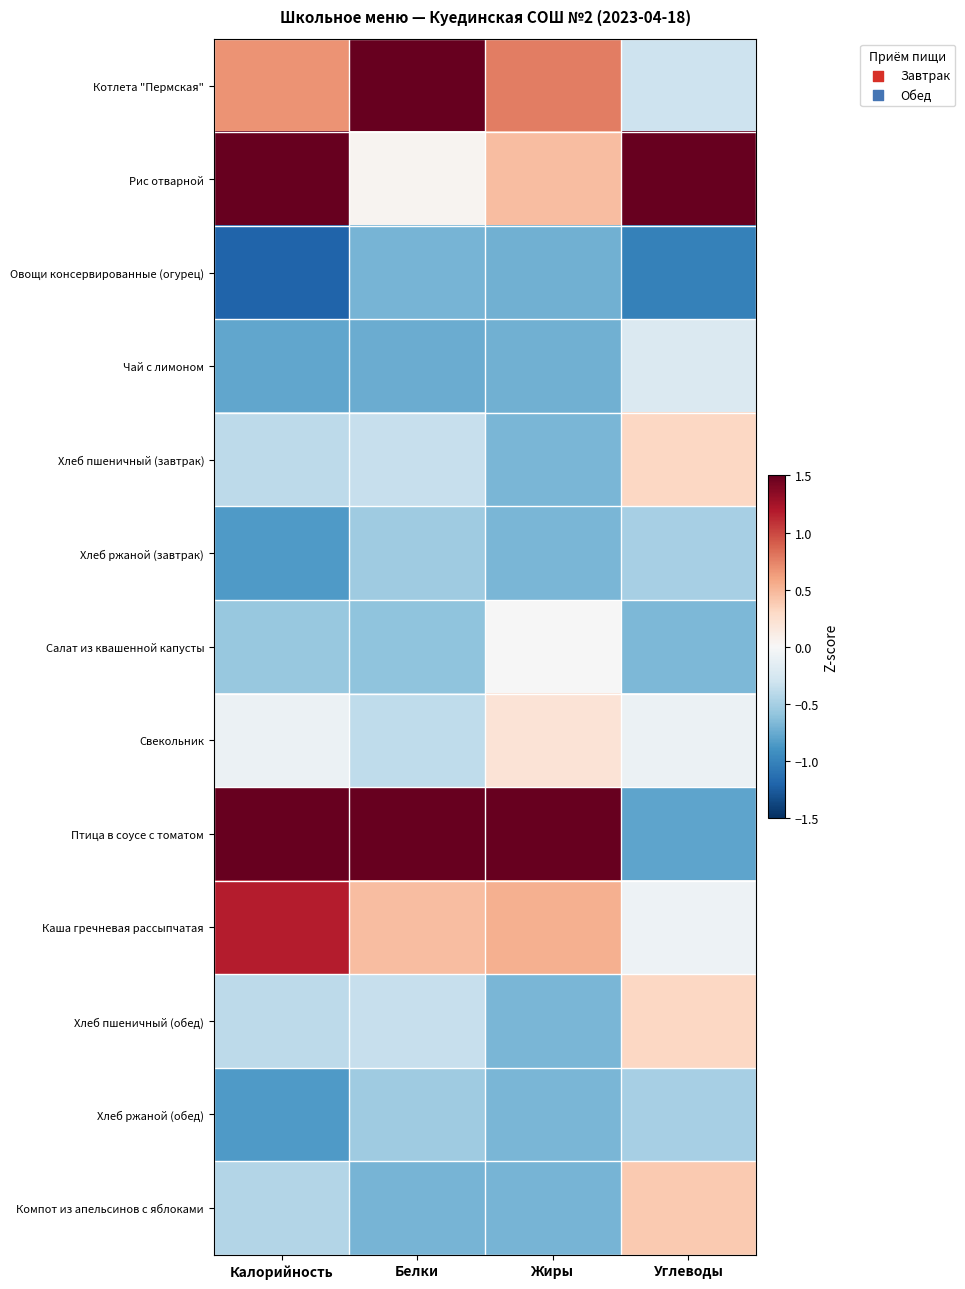

Reading left to right, extract all data points from this chart.

Котлета "Пермская": Калорийность=0.7	Белки=1.8	Жиры=0.8	Углеводы=-0.3
Рис отварной: Калорийность=1.8	Белки=0.0	Жиры=0.5	Углеводы=3.1
Овощи консервированные (огурец): Калорийность=-1.2	Белки=-0.7	Жиры=-0.7	Углеводы=-1.0
Чай с лимоном: Калорийность=-0.8	Белки=-0.7	Жиры=-0.7	Углеводы=-0.2
Хлеб пшеничный (завтрак): Калорийность=-0.4	Белки=-0.3	Жиры=-0.7	Углеводы=0.3
Хлеб ржаной (завтрак): Калорийность=-0.8	Белки=-0.5	Жиры=-0.7	Углеводы=-0.5
Салат из квашенной капусты: Калорийность=-0.6	Белки=-0.6	Жиры=-0.0	Углеводы=-0.7
Свекольник: Калорийность=-0.1	Белки=-0.4	Жиры=0.2	Углеводы=-0.1
Птица в соусе с томатом: Калорийность=1.9	Белки=2.6	Жиры=2.9	Углеводы=-0.8
Каша гречневая рассыпчатая: Калорийность=1.2	Белки=0.5	Жиры=0.5	Углеводы=-0.1
Хлеб пшеничный (обед): Калорийность=-0.4	Белки=-0.3	Жиры=-0.7	Углеводы=0.3
Хлеб ржаной (обед): Калорийность=-0.8	Белки=-0.5	Жиры=-0.7	Углеводы=-0.5
Компот из апельсинов с яблоками: Калорийность=-0.4	Белки=-0.7	Жиры=-0.7	Углеводы=0.4